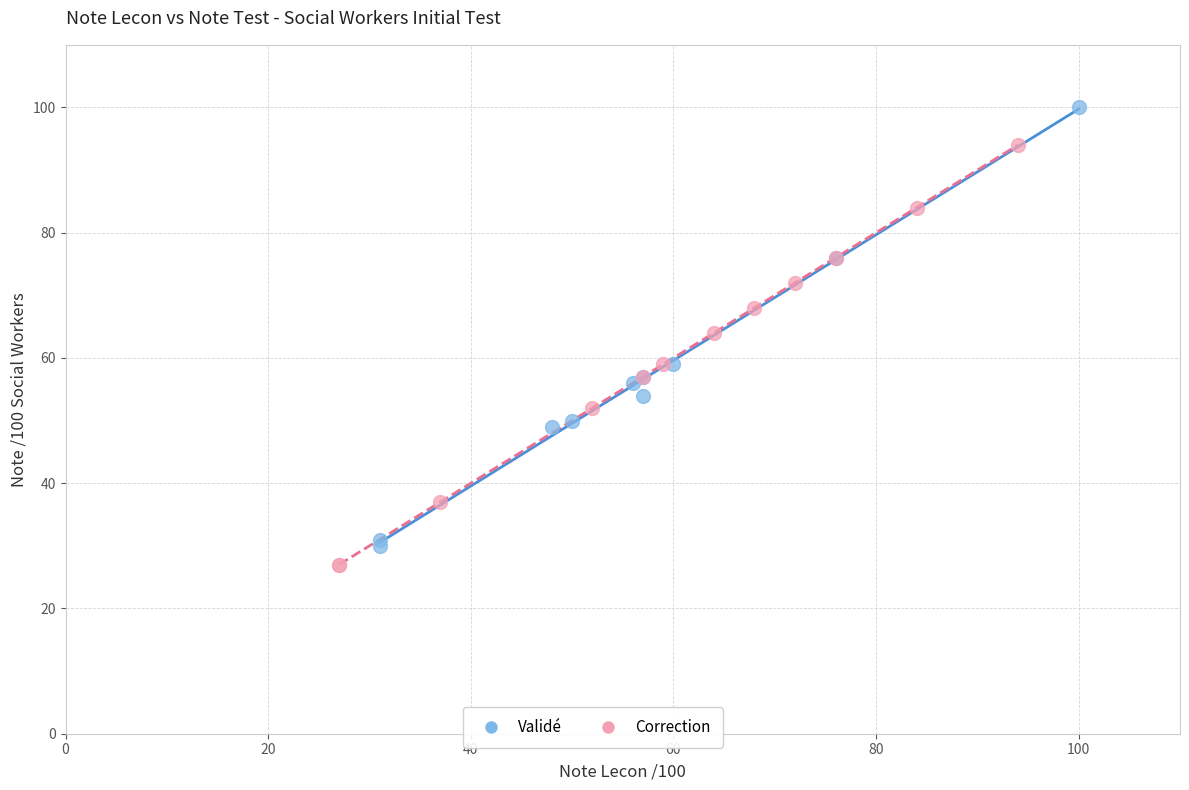

What are all the series names shown in the legend?

Validé, Correction